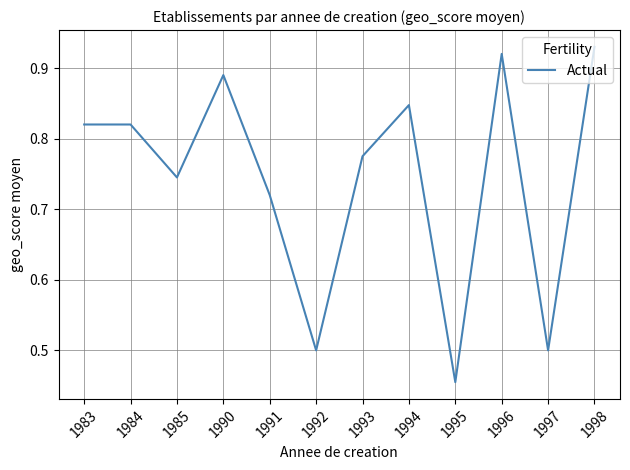

Which category has the lowest value across all series?

1995